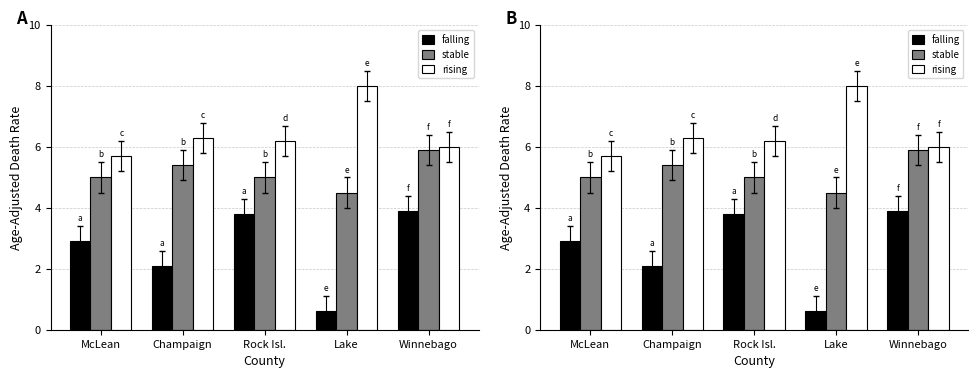

What is the average value of the stable series?

5.2